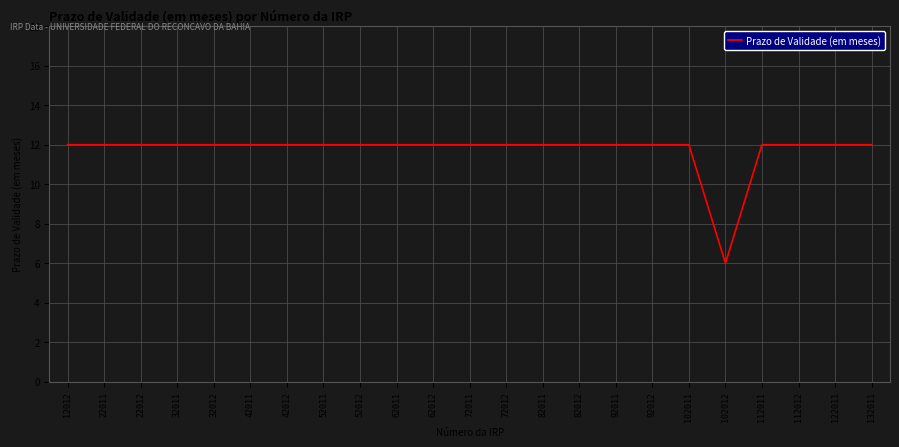

How many lines are shown in the chart?

1